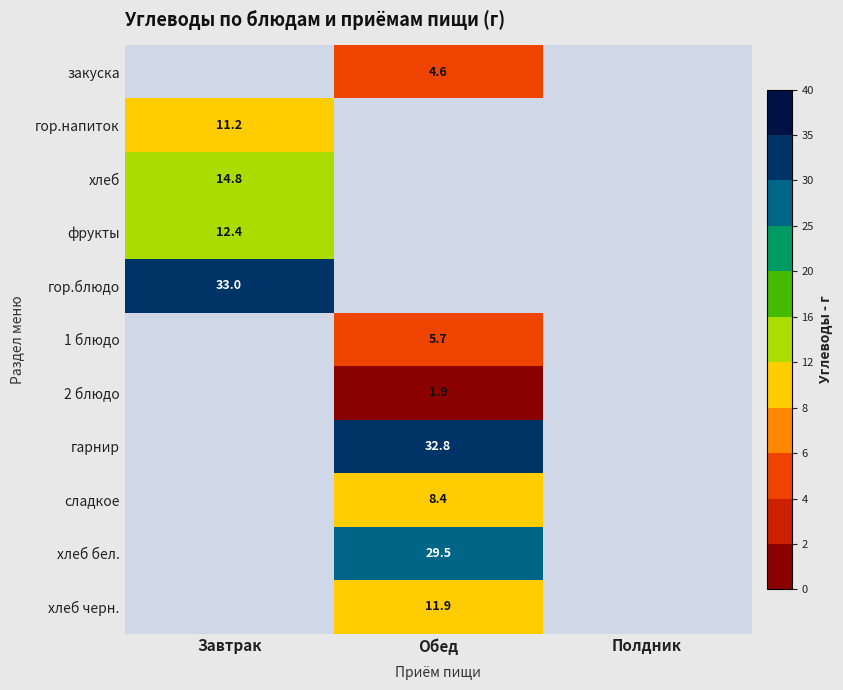

True or false: хлеб бел. has a value of 29.5 at Обед.

True